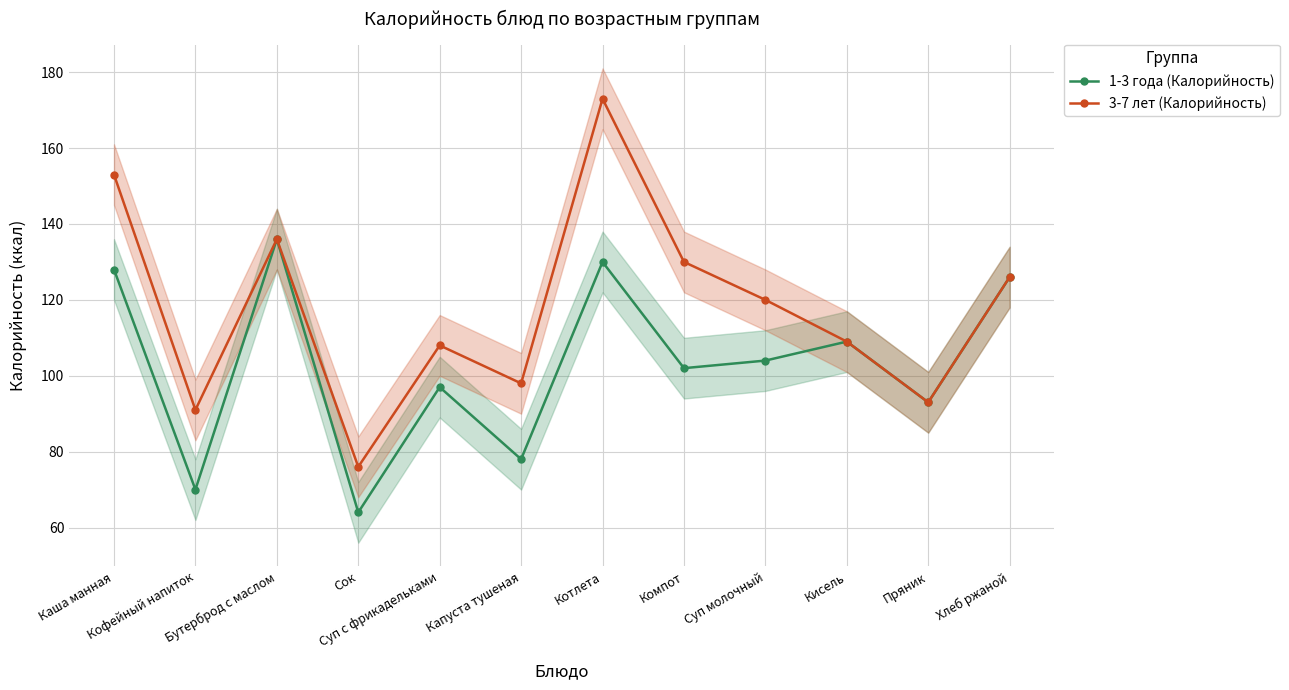

What is the label of the 8th point from the left?

Компот